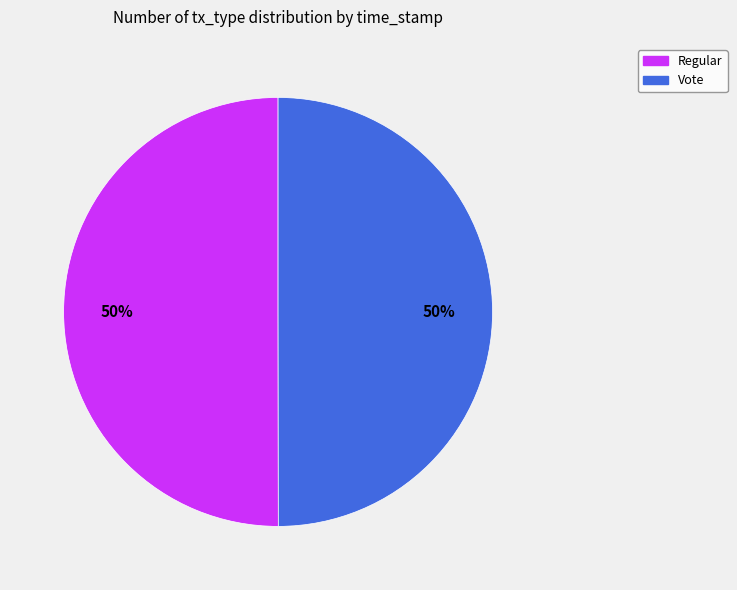

Approximately how many times larger is the value at Regular compared to Vote?

1.0